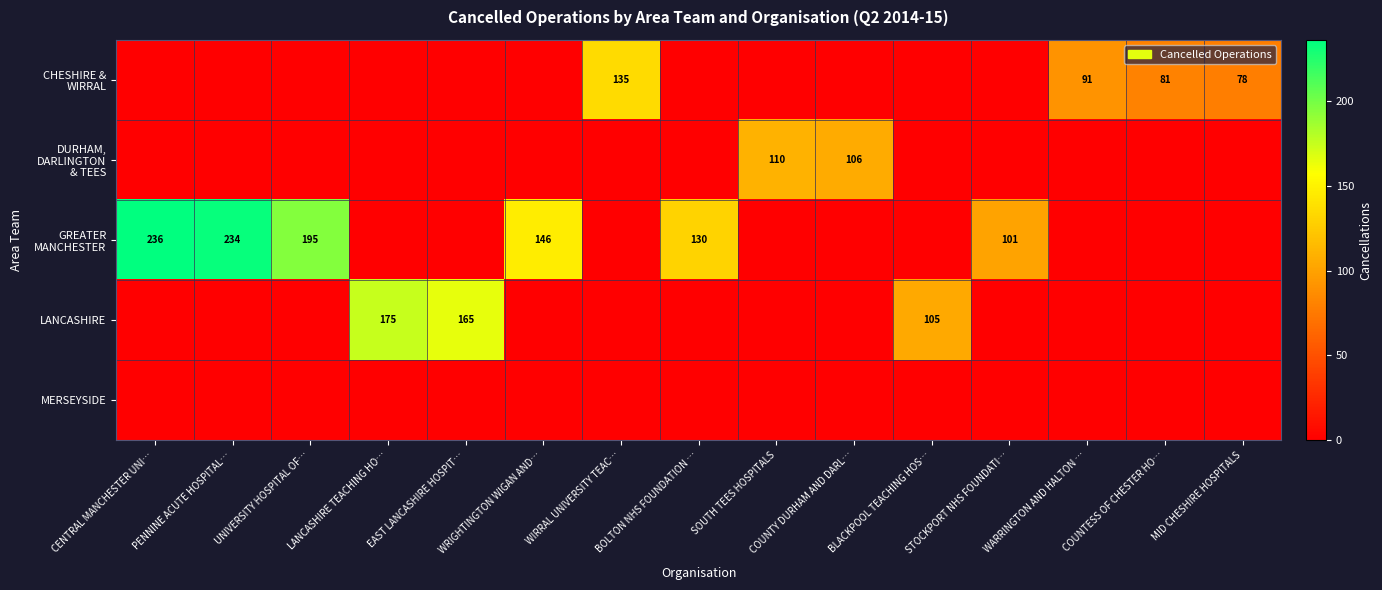

Which category has the lowest value in the CHESHIRE & WIRRAL series?

CENTRAL MANCHESTER UNI…